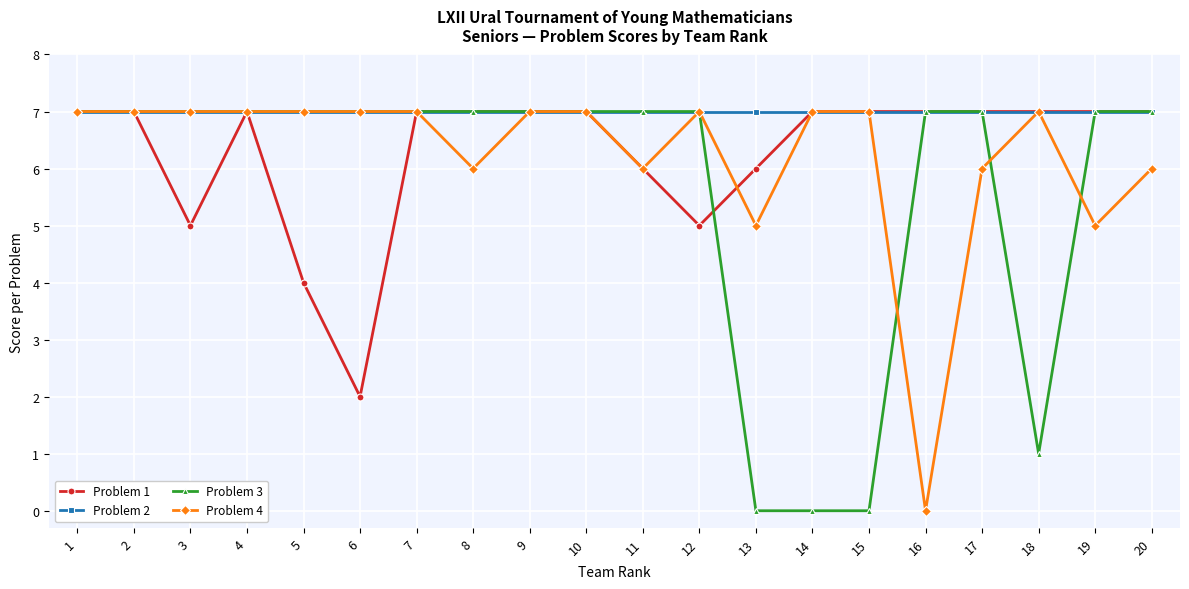

Which series changed the most between 6 and 7?

Problem 1